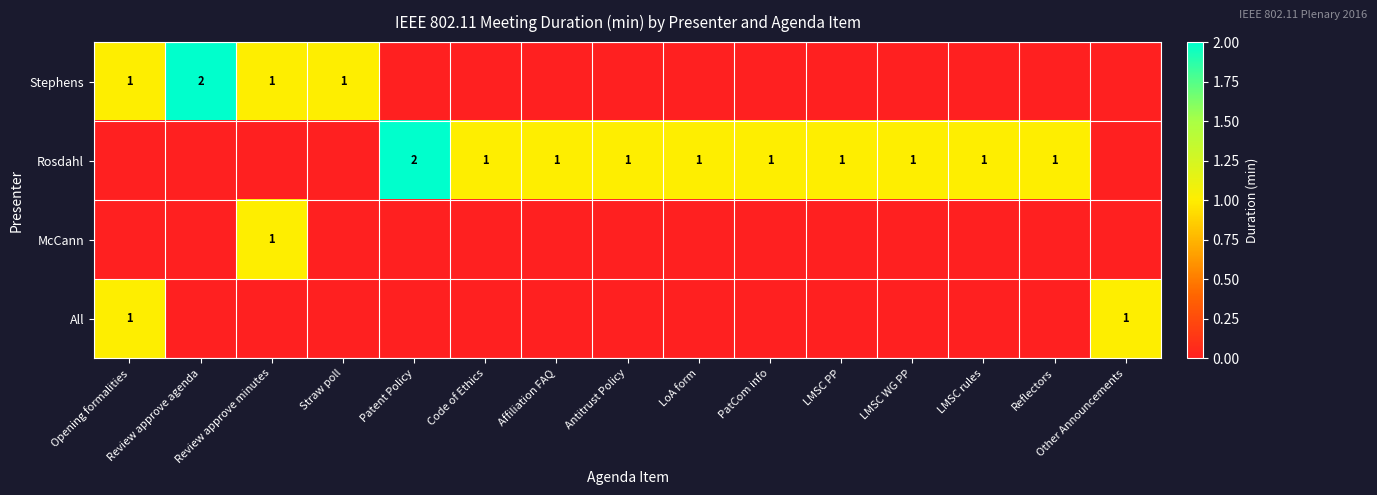

True or false: Stephens has a value of 2 at Review approve agenda.

True